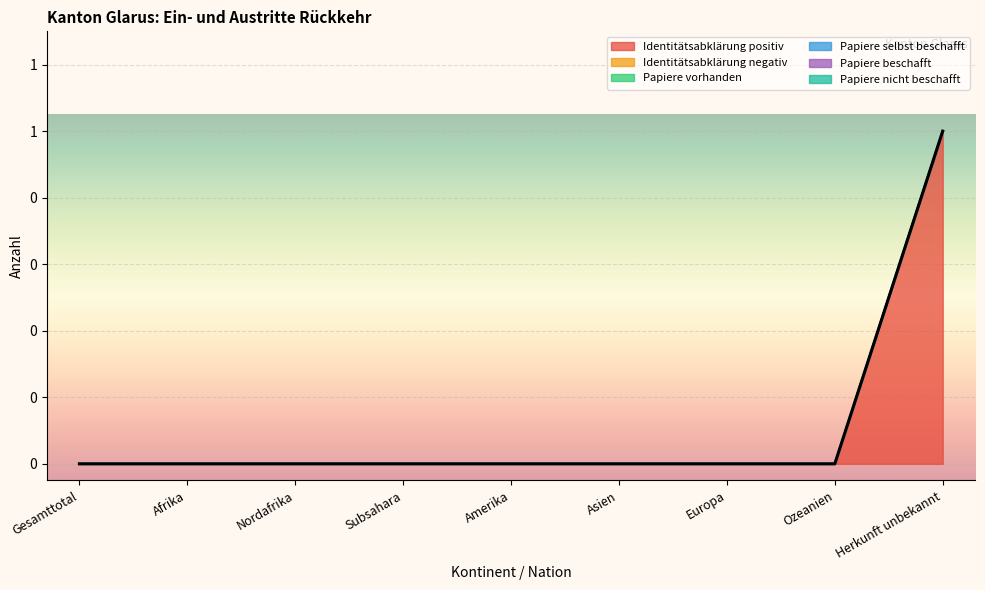

True or false: Papiere selbst beschafft and Papiere vorhanden cross at least once.

False